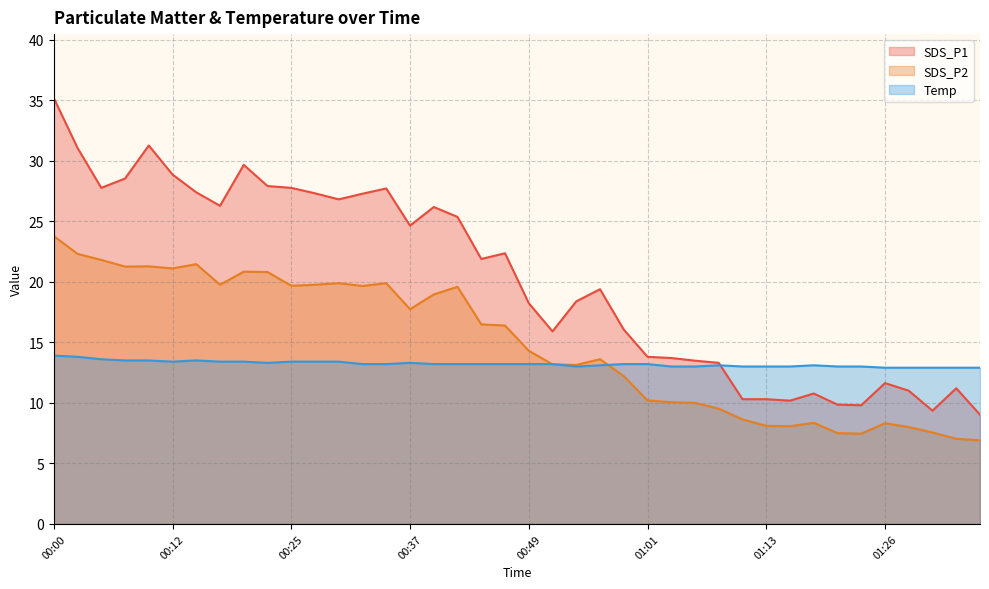

List the labels in order of Temp value, largest first.

00:00, 00:02, 00:05, 00:07, 00:10, 00:15, 00:12, 00:17, 00:20, 00:25, 00:27, 00:29, 00:22, 00:37, 00:32, 00:34, 00:39, 00:42, 00:44, 00:46, 00:49, 00:51, 00:59, 01:01, 00:56, 01:09, 01:18, 00:54, 01:03, 01:06, 01:11, 01:13, 01:16, 01:21, 01:23, 01:26, 01:28, 01:31, 01:33, 01:36